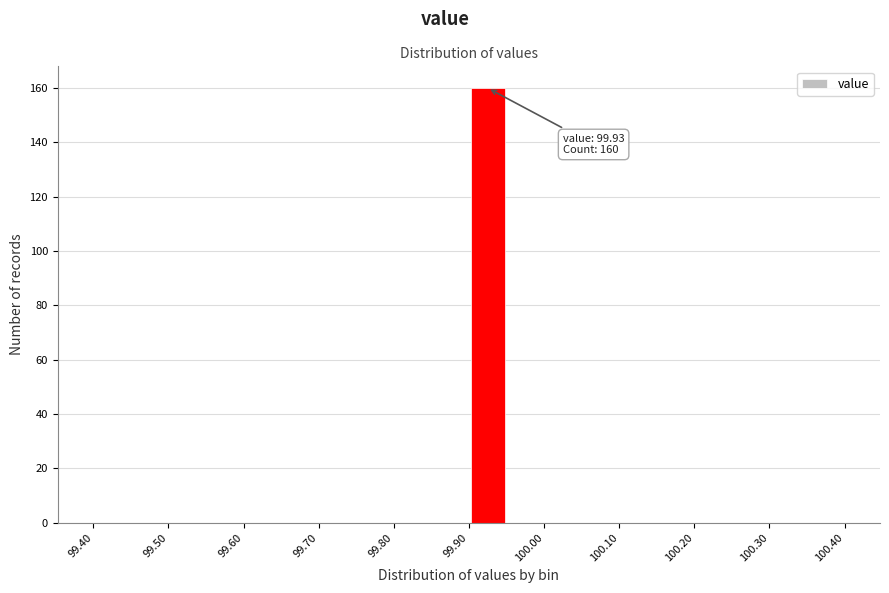

Which range on the x-axis has the tallest bar?

99.90 to 99.95